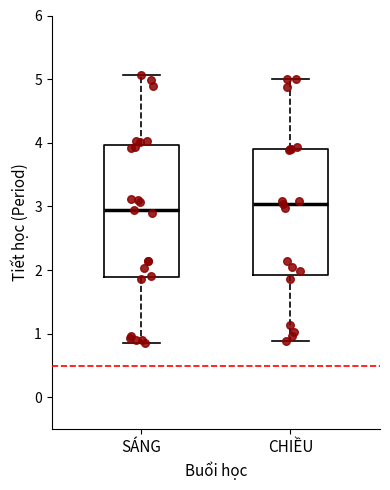

Reading left to right, transcribe this box plot: for each box, give where its median line is, the range the box spans, and where its two whiskers end, as read against the y-axis. The values are not printed on the chart, so give them approximately, as read against the axis.

SÁNG: median 2.9, box 1.9 to 4.0, whiskers 0.9 to 5.1
CHIỀU: median 3.0, box 1.9 to 3.9, whiskers 0.9 to 5.0